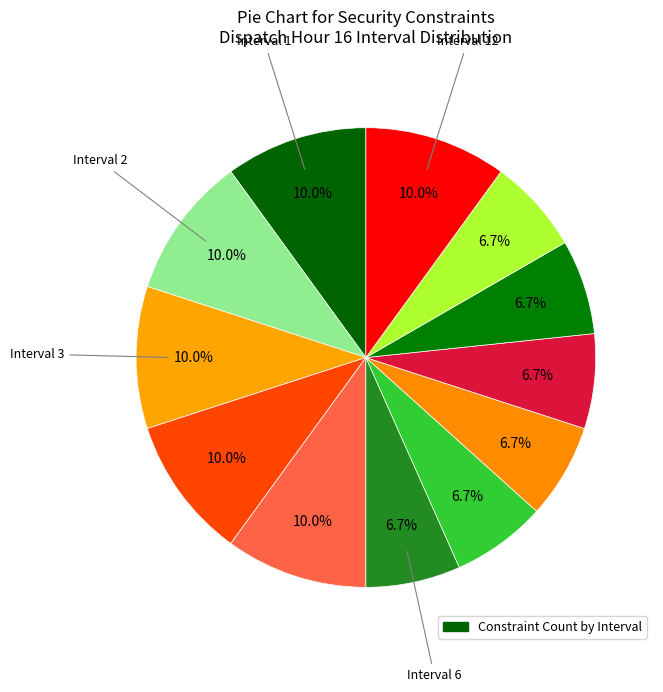

To the nearest percent, what is the average slice percentage?

8%